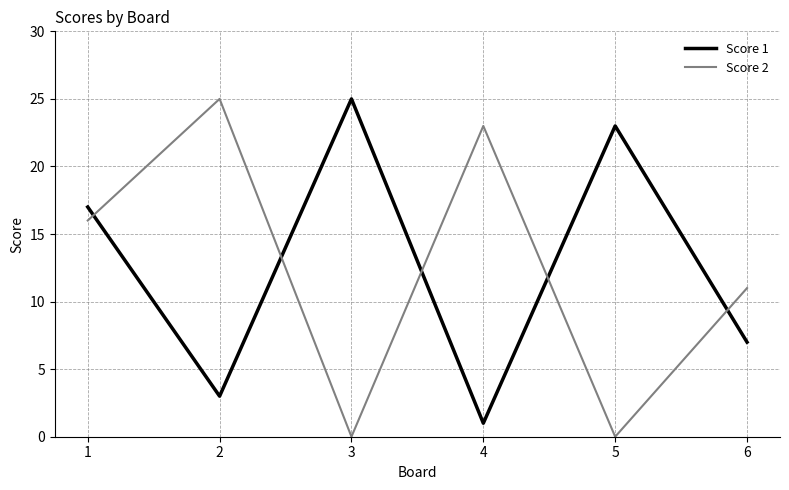

Is the value of Score 2 at 5 greater than the value of Score 1 at 2?

No